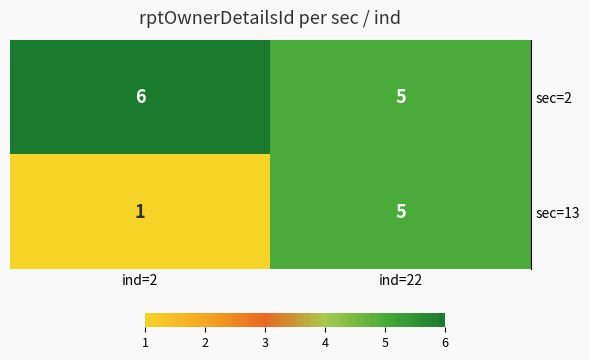

Which label corresponds to the largest value in the chart?

ind=2